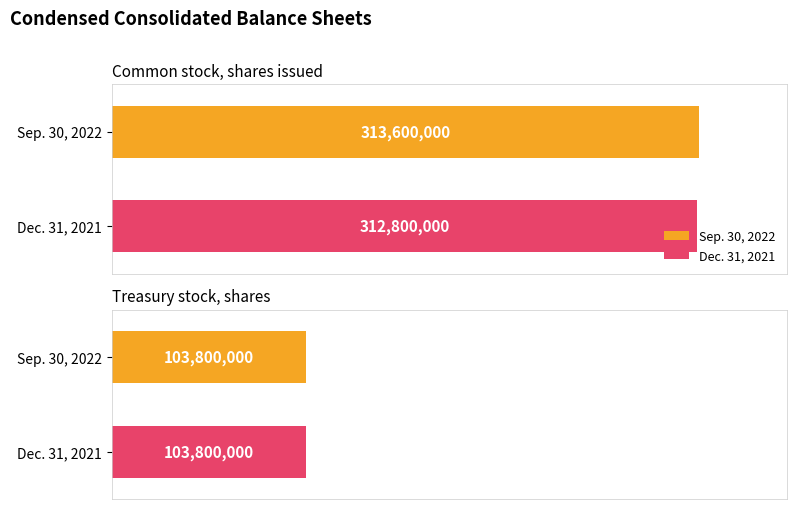

Which series has the largest range (max minus min)?

Sep. 30, 2022